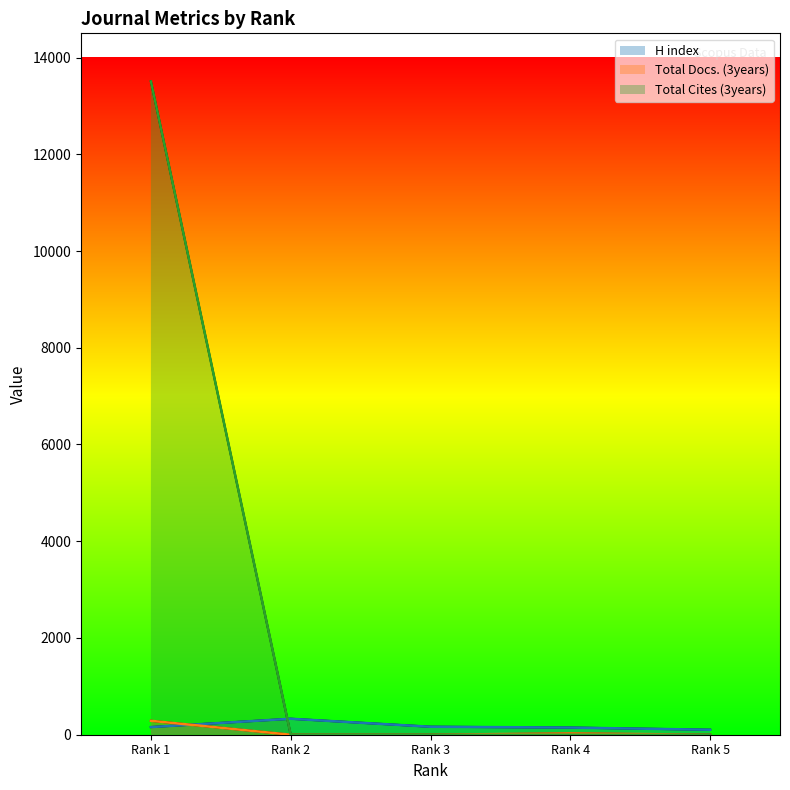

At which label does H index reach its peak?

Rank 2